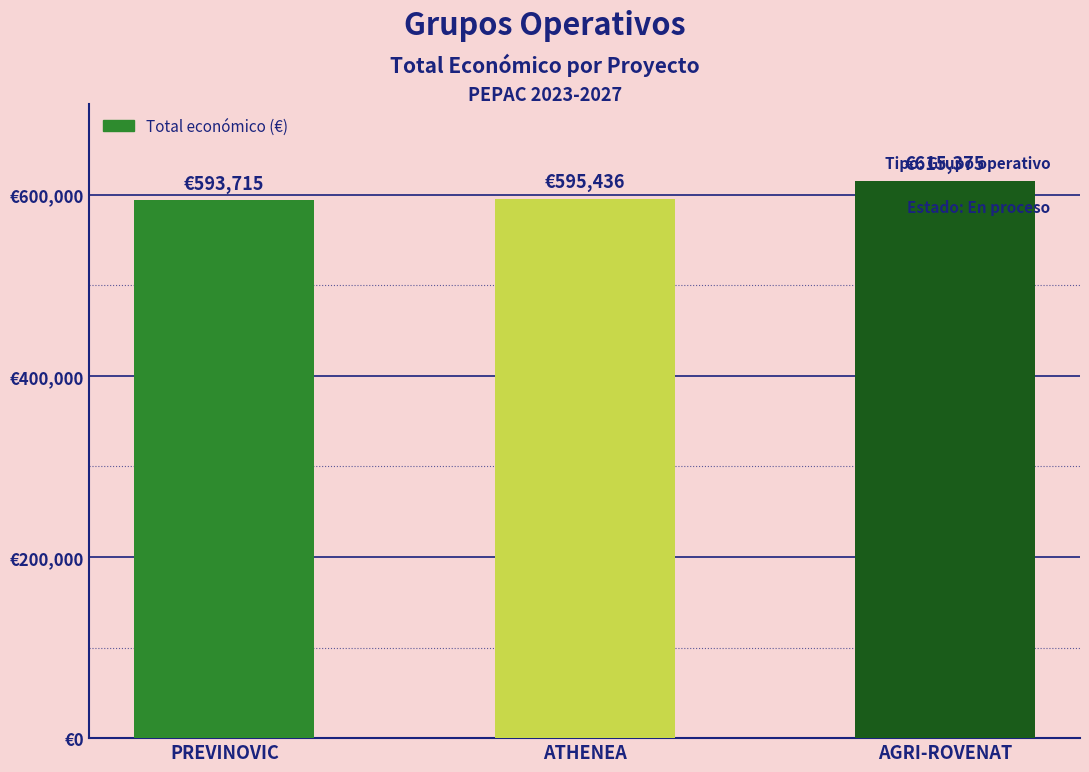

Are the bars horizontal?

No